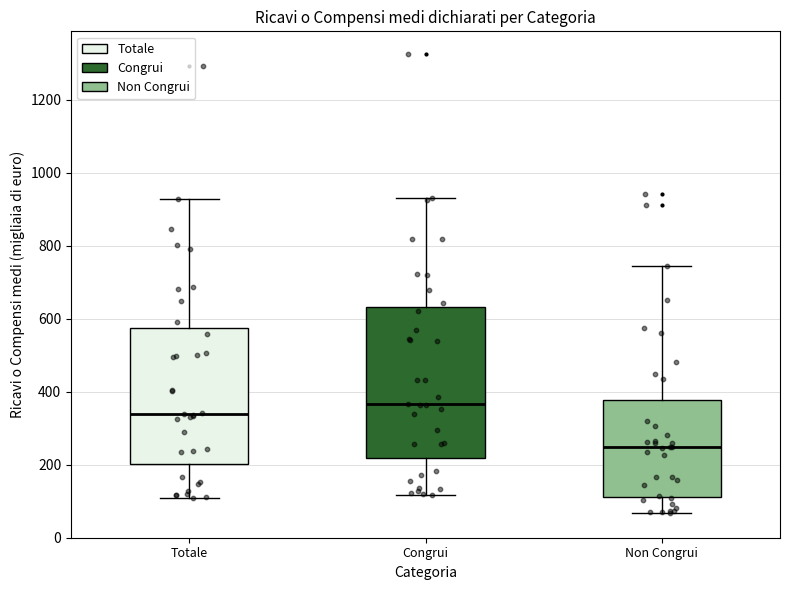

Which box's median line is the highest?

Congrui